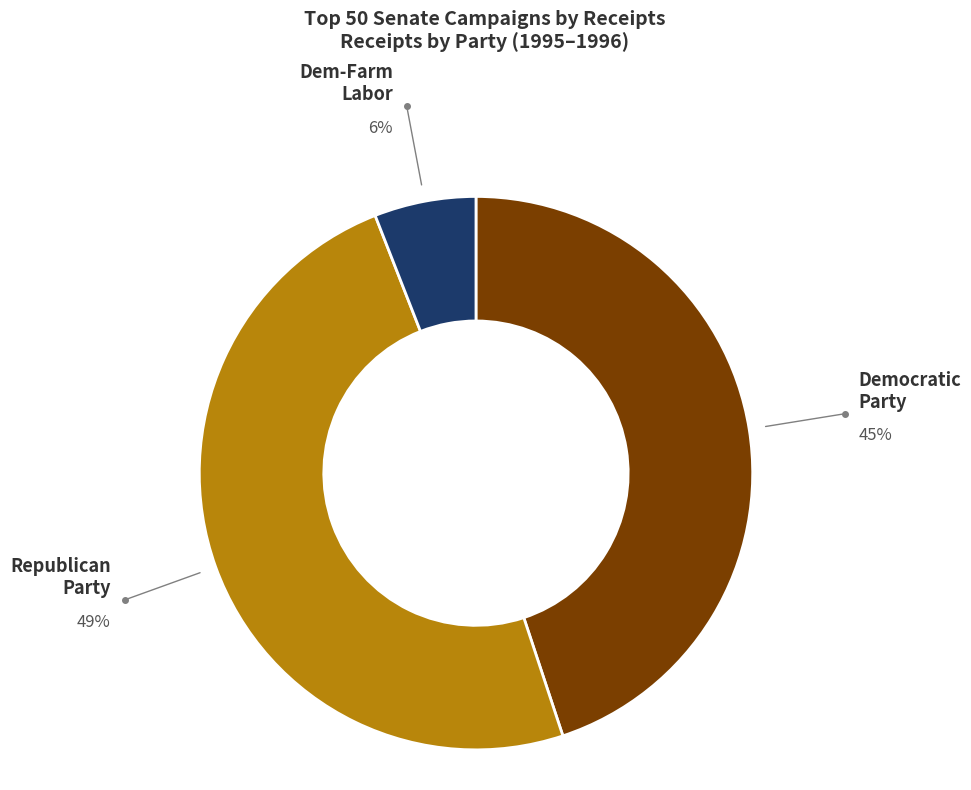

To the nearest percent, what is the average slice percentage?

33%